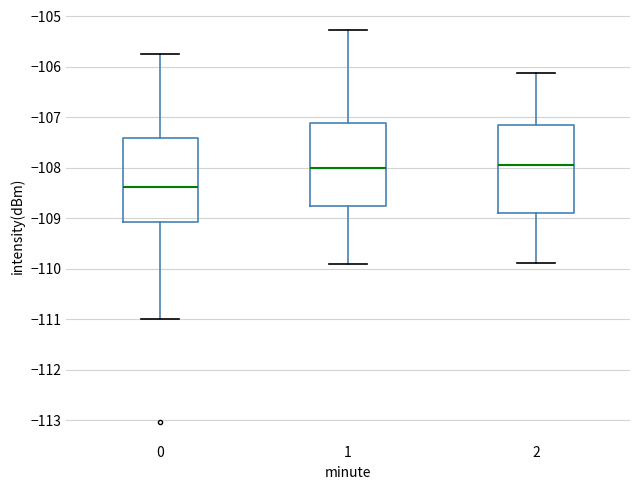

Where does the median line of the box at x = 2 sit on the y-axis? The values are not printed on the chart, so give them approximately, as read against the axis.

-108.0